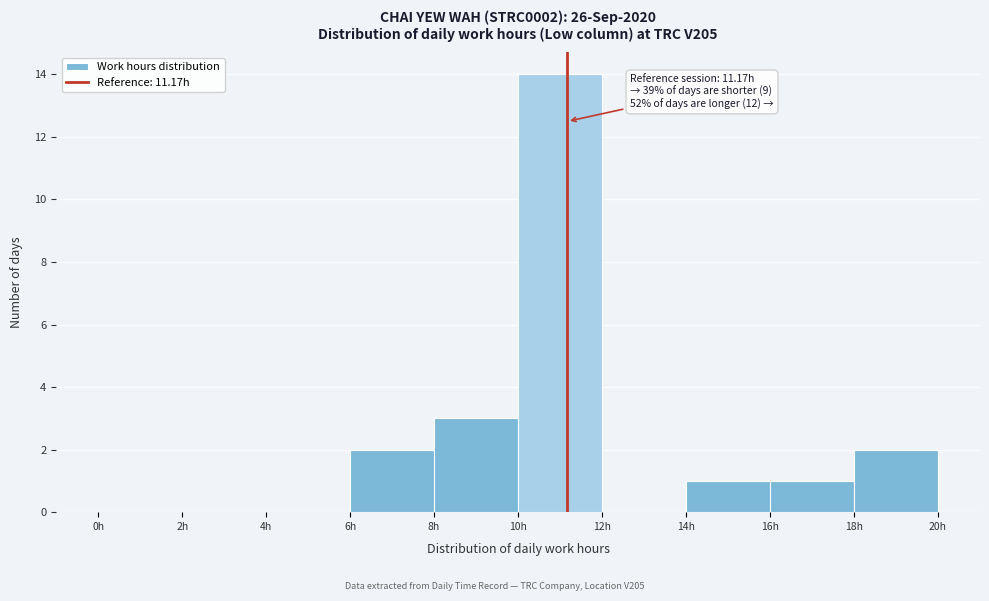

Over which range of the x-axis is the bar tallest?

10 to 12